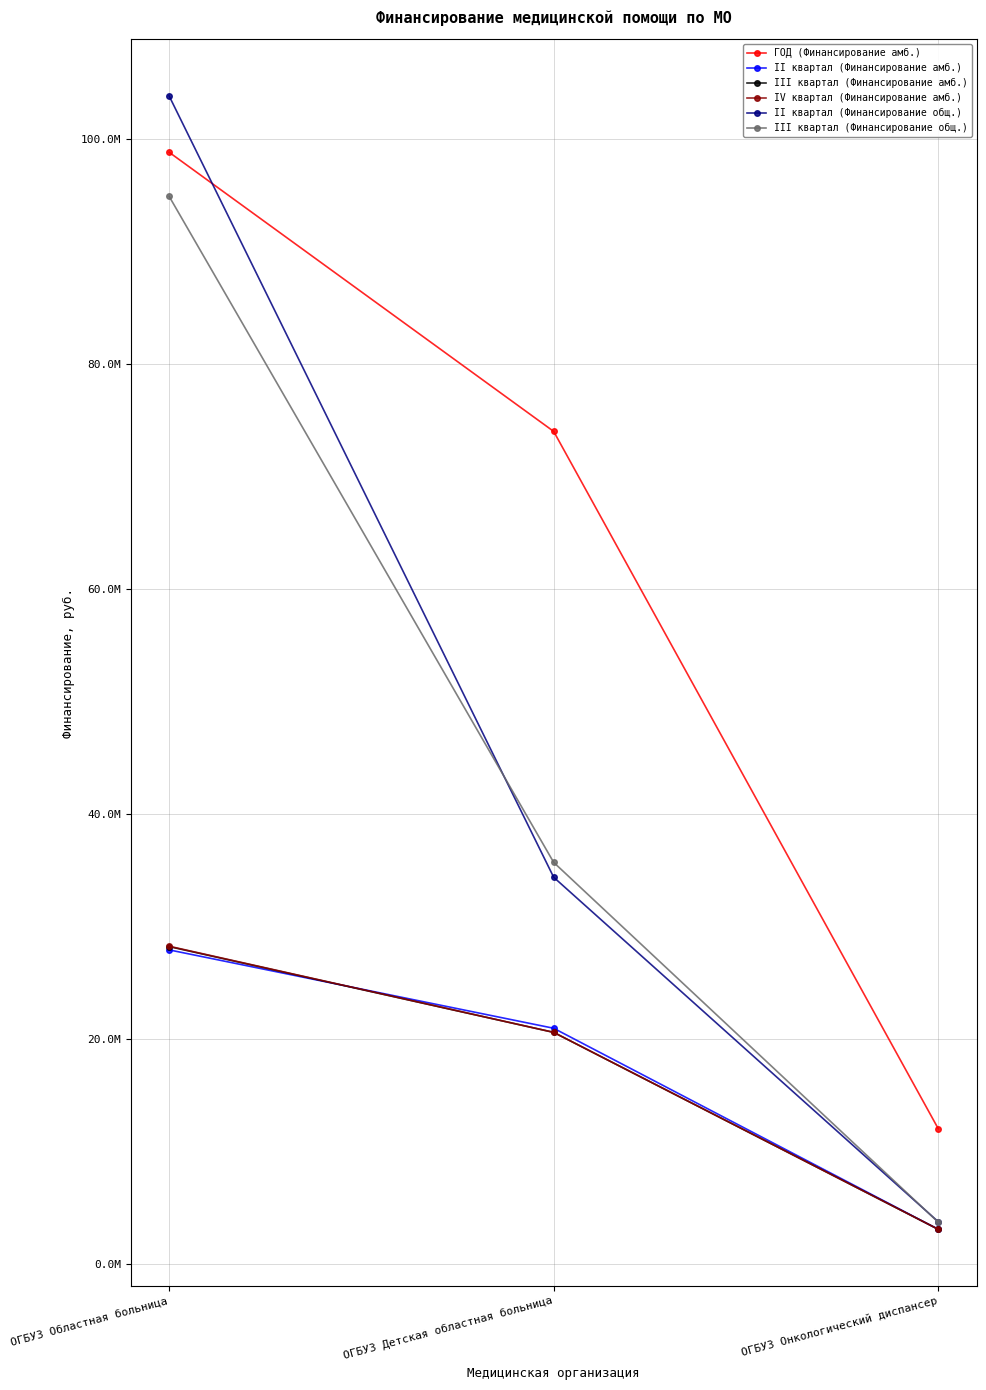

What is the total value across all series at ОГБУЗ Детская областная больница?

206266799